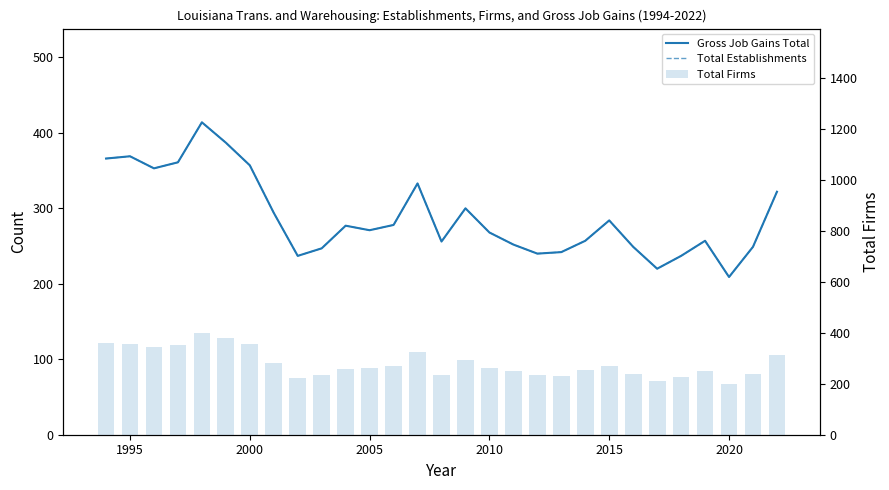

What is the smallest value displayed?

198